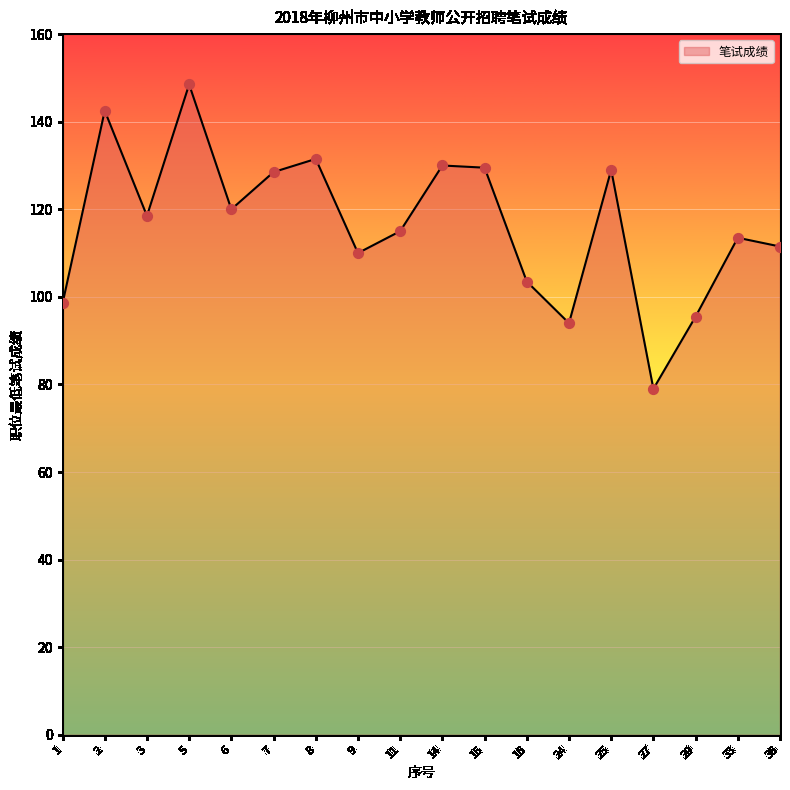

Between 6 and 7, which is larger?

7